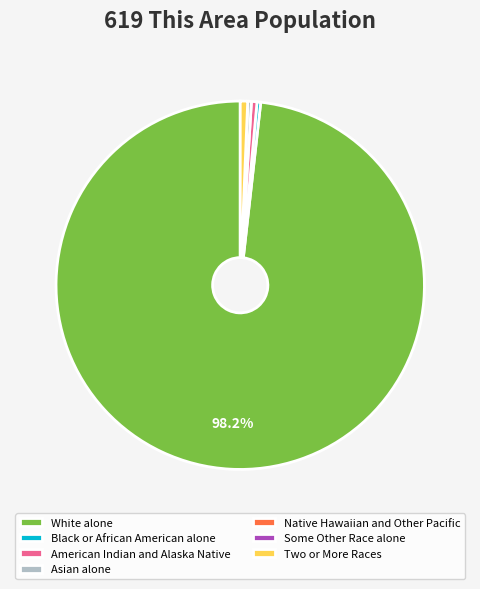

Is the sum of Black or African American alone and Two or More Races greater than half?

No